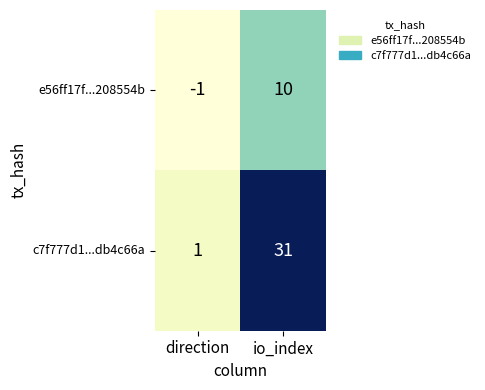

How many categories are shown in the chart?

2